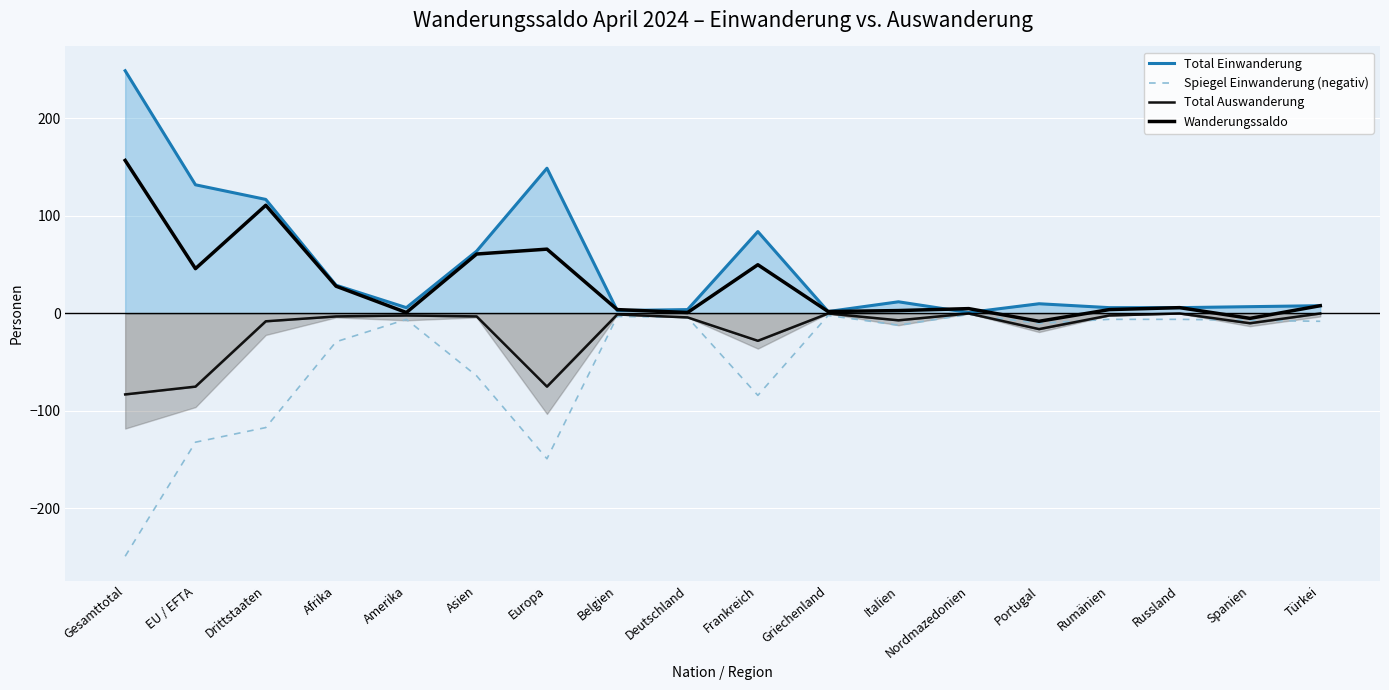

How many data points in Spiegel Einwanderung (negativ) are above -8?

8